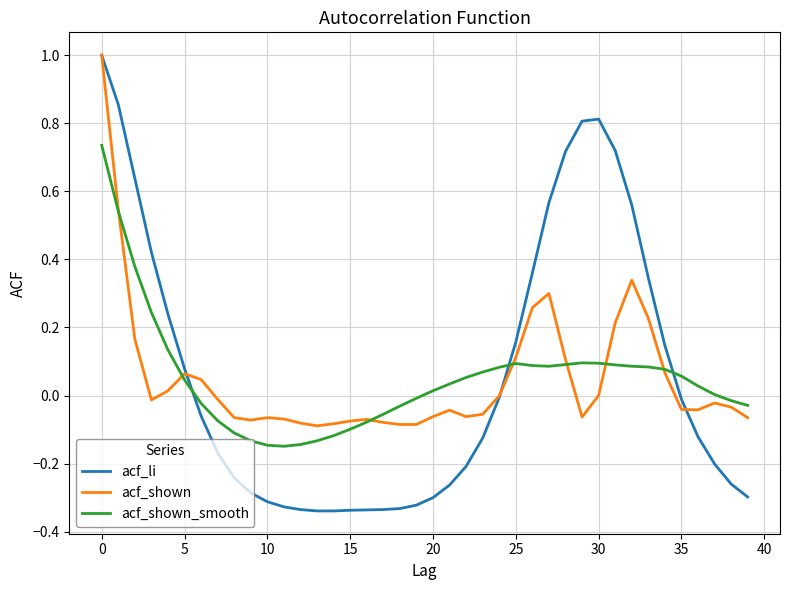

What is the highest value of the acf_li series?

1.0